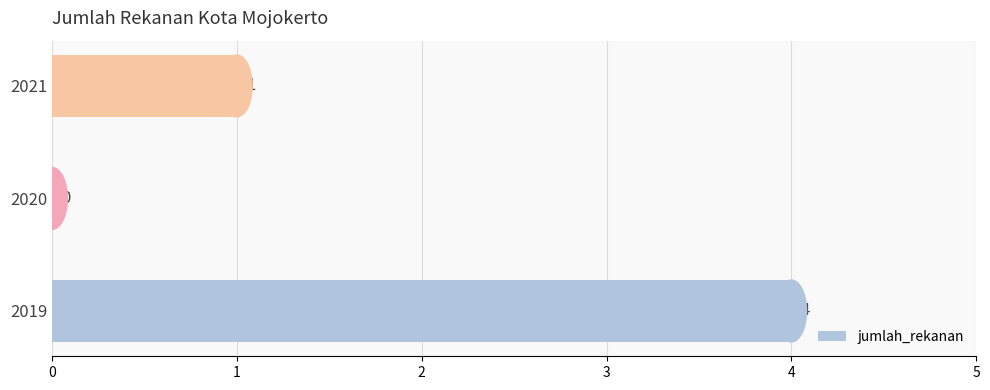

Reading bottom to top, what are all the values shown in this chart?

2019=4	2020=0	2021=1